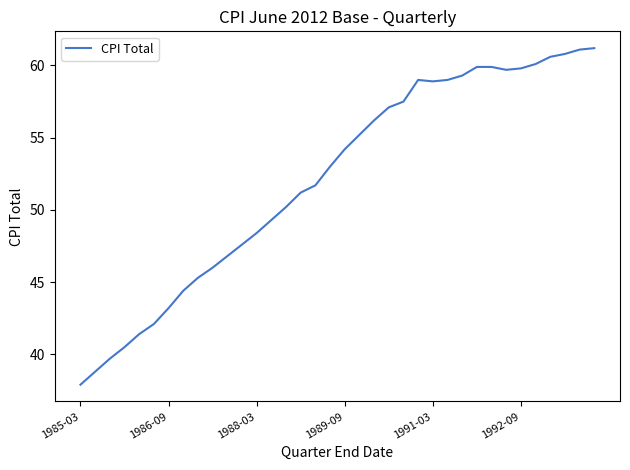

What is the difference between the maximum and minimum values?

23.3